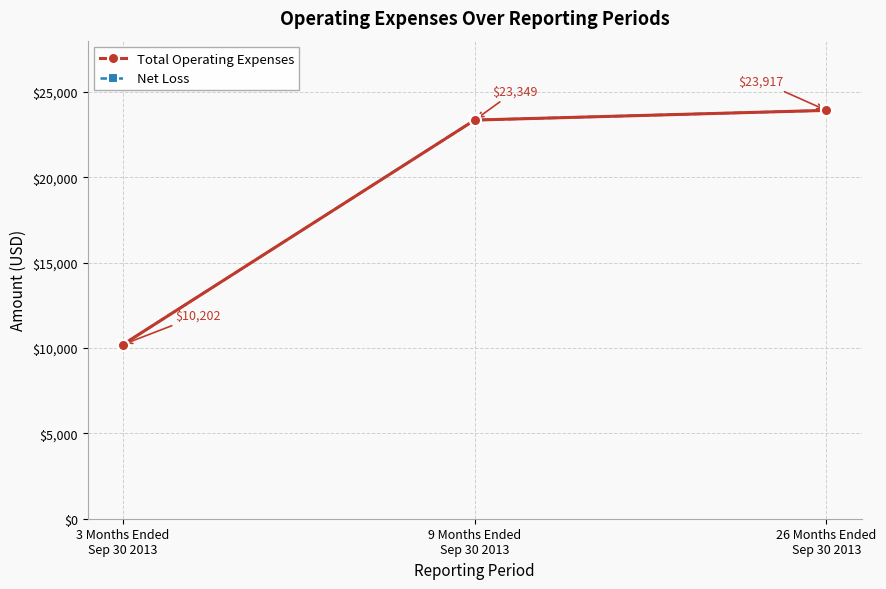

Which has a higher value, 9 Months Ended
Sep 30 2013 or 3 Months Ended
Sep 30 2013?

9 Months Ended
Sep 30 2013